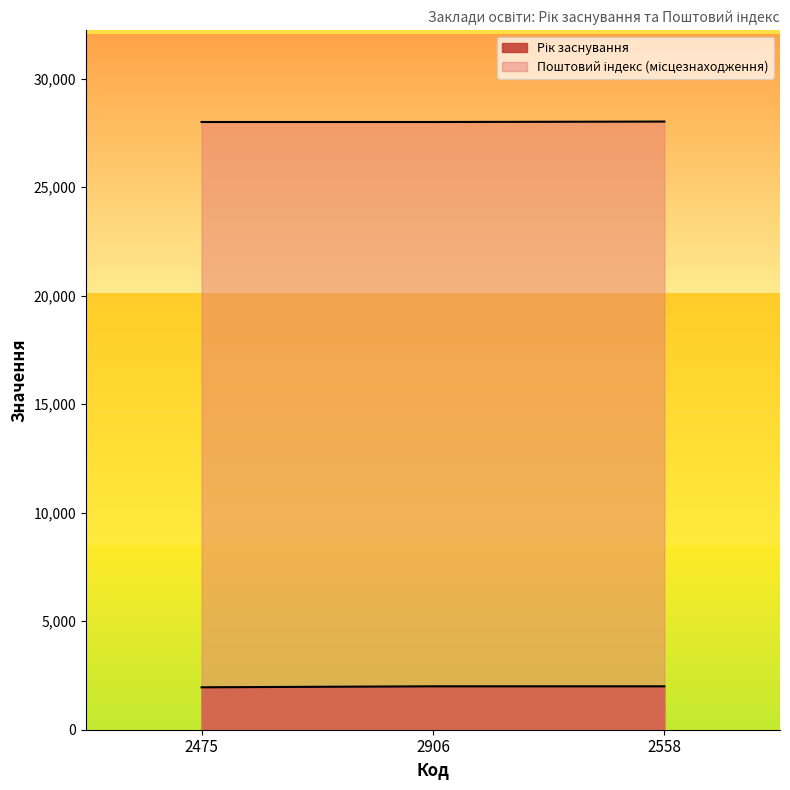

What is the maximum value for Поштовий індекс (місцезнаходження)?

28020